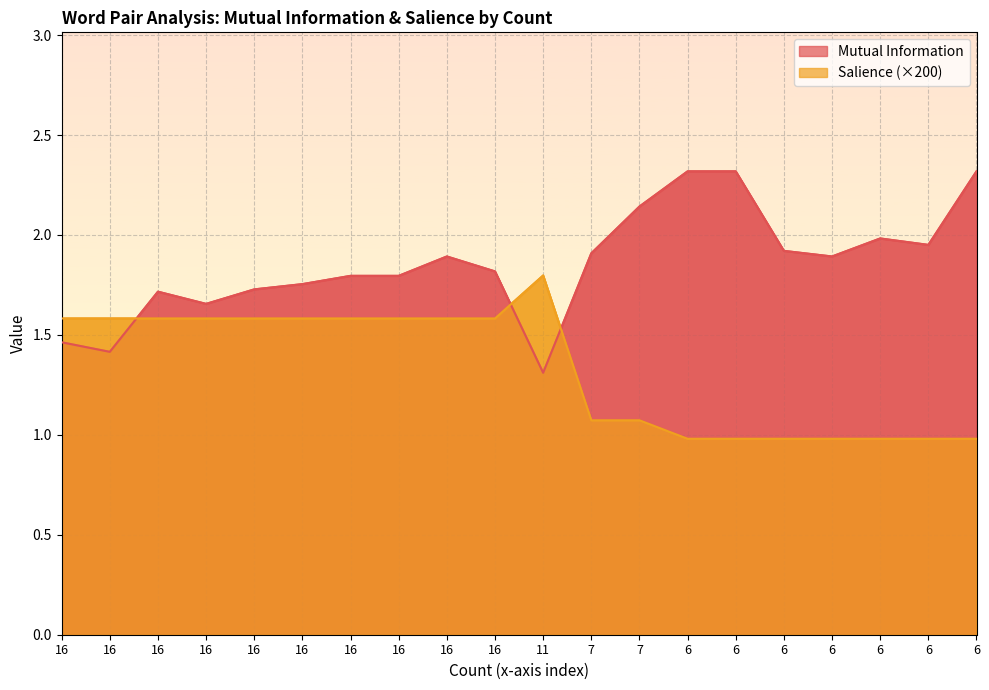

At which category does Mutual Information reach its first local peak?

16